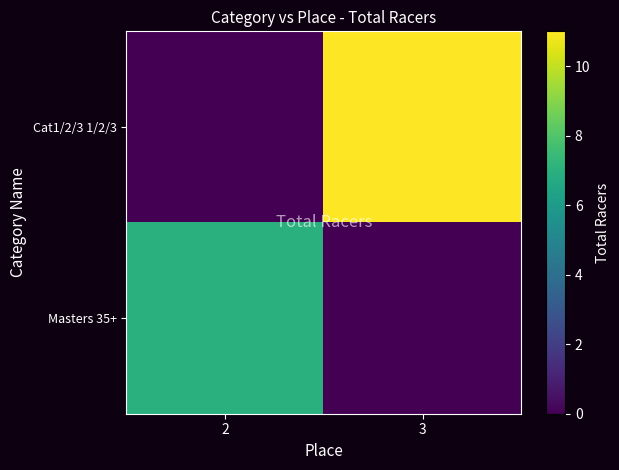

Count the number of categories in the chart.

2